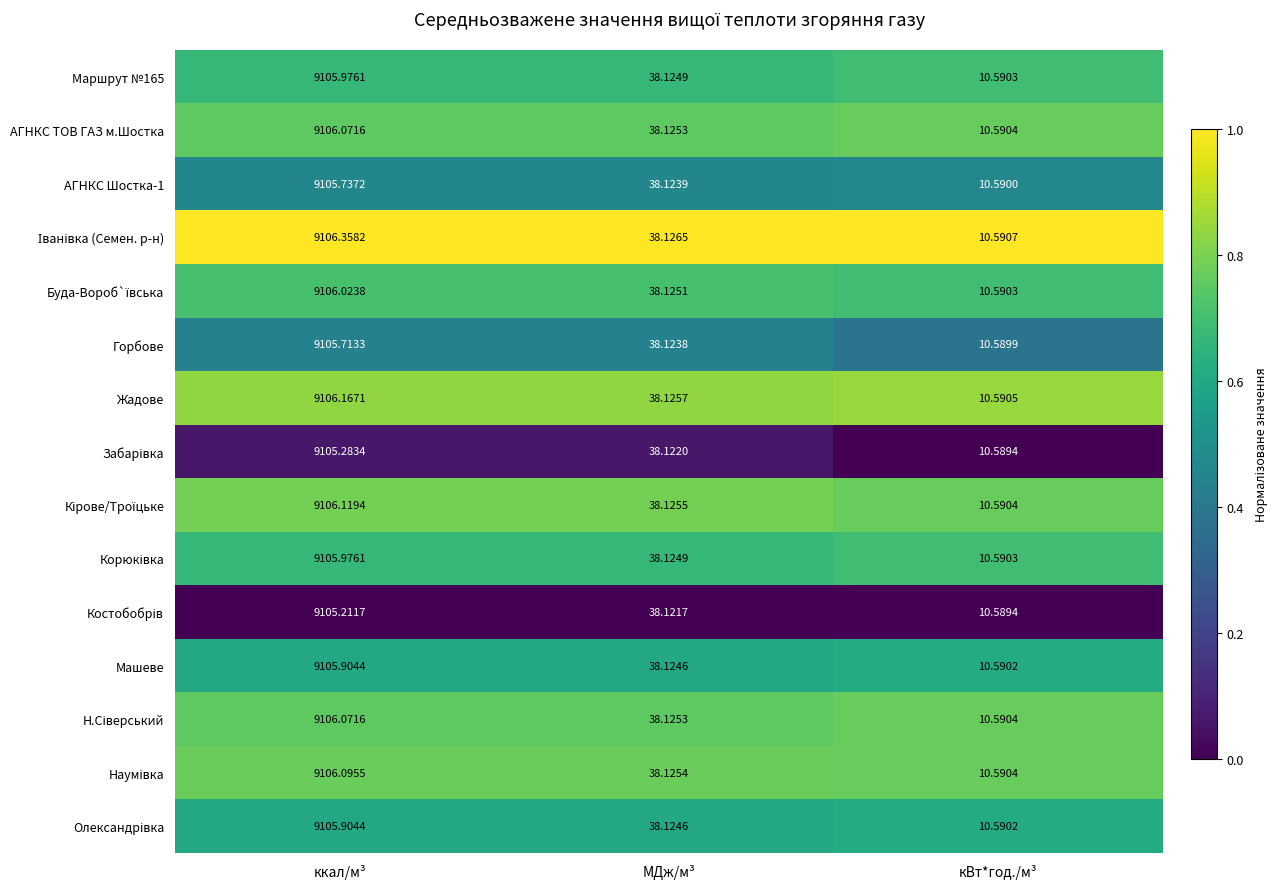

Rank the categories by Горбове value from highest to lowest.

ккал/м³, МДж/м³, кВт*год./м³